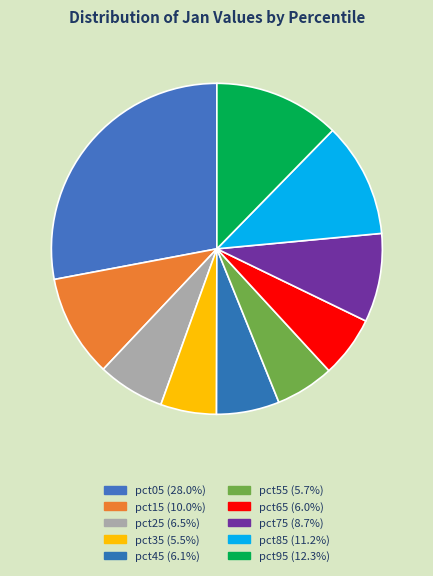

What percentage is the pct95 slice, to the nearest percent?

12%